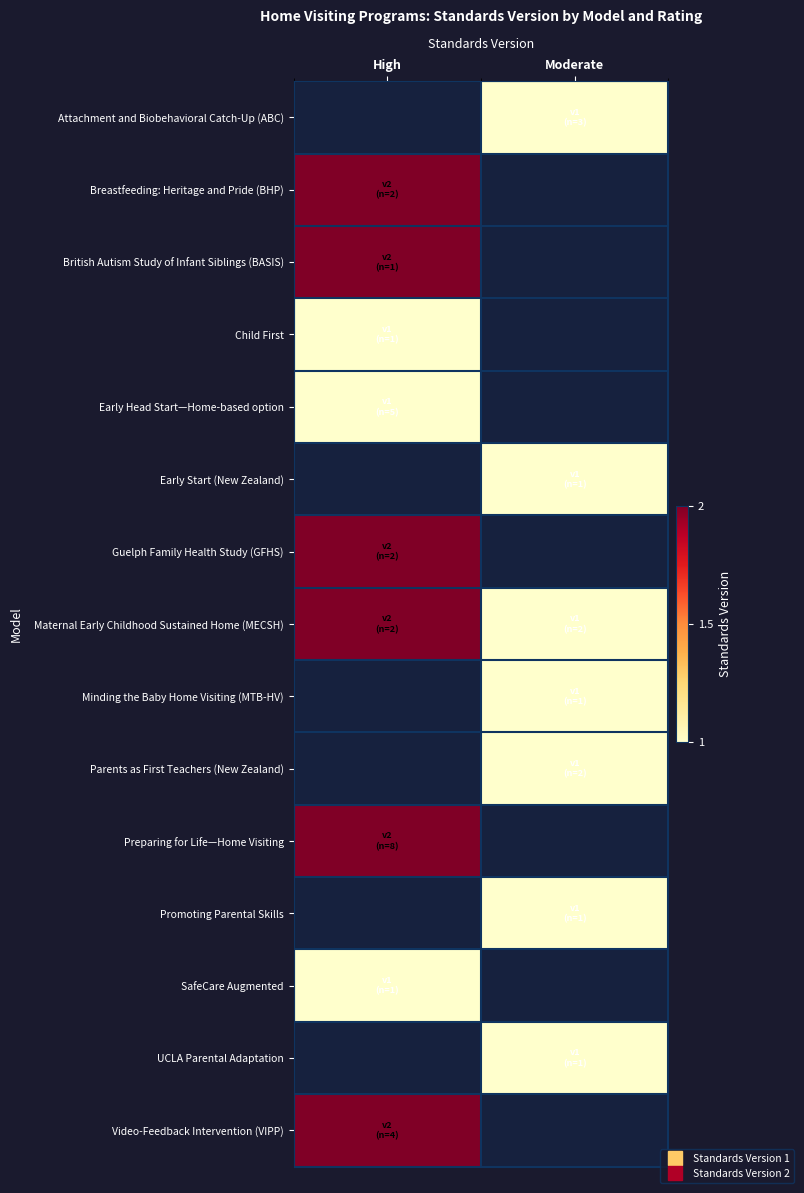

The value of Video-Feedback Intervention (VIPP) at High is 3.3. True or false?

False